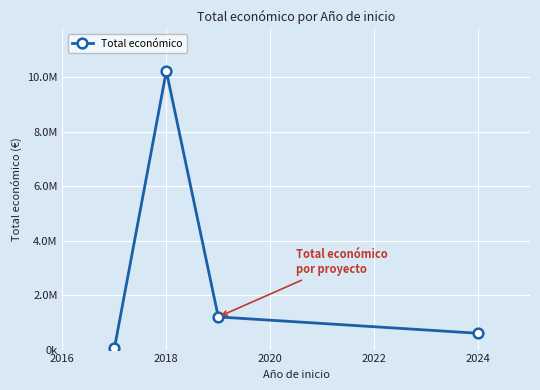

Does the chart have visible grid lines?

Yes